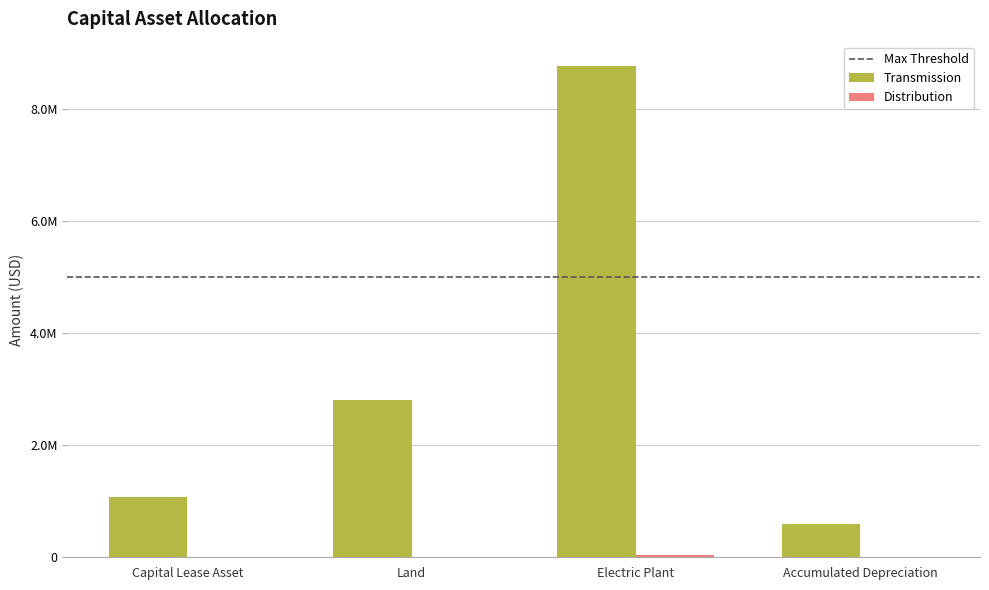

Does the chart contain stacked bars?

No